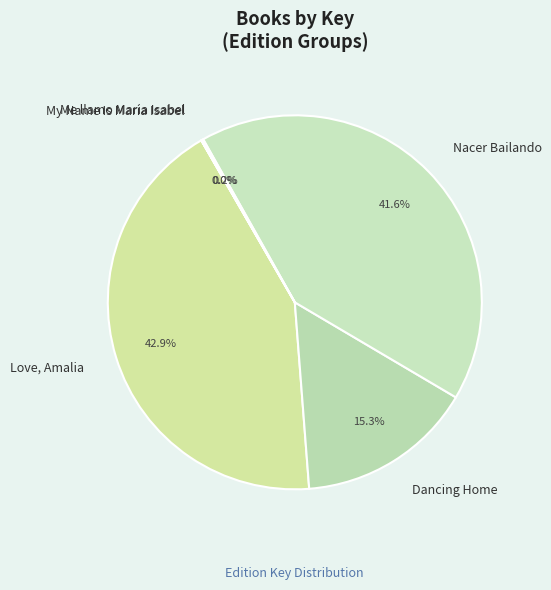

Is there any slice that represents more than half of the pie?

No